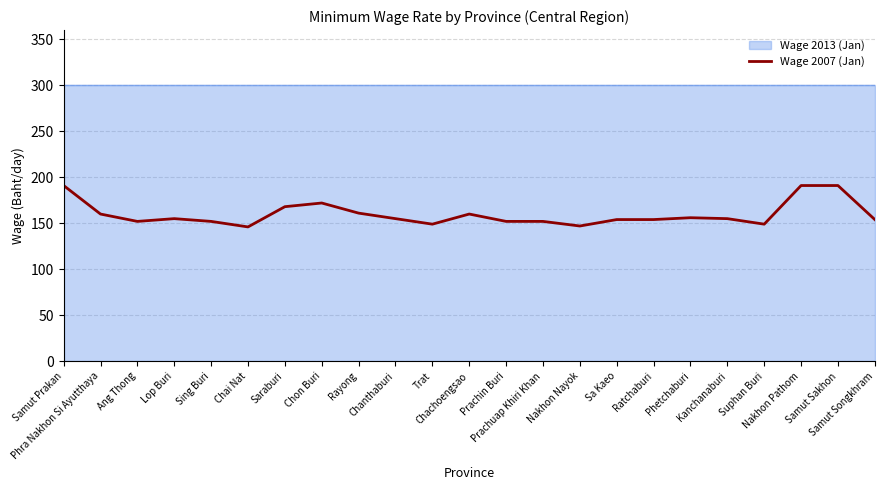

What is the difference between the maximum and minimum values?

45